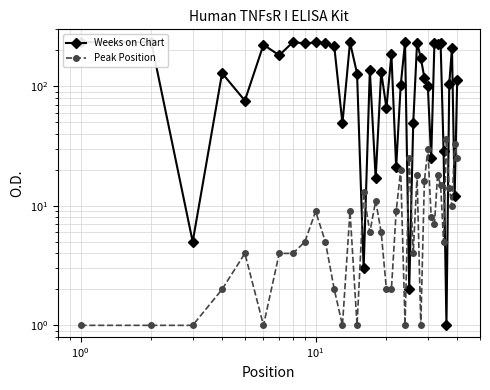

Reading left to right, extract all data points from this chart.

Weeks on Chart: 234	234	5	129	76	223	182	234	229	233	230	216	49	234	128	3	136	17	132	66	185	21	102	234	2	49	232	173	118	100	25	230	226	229	29	1	105	210	12	114
Peak Position: 1	1	1	2	4	1	4	4	5	9	5	2	1	9	1	13	6	11	6	2	2	9	20	1	25	4	18	1	16	30	8	7	18	15	5	36	14	10	33	25